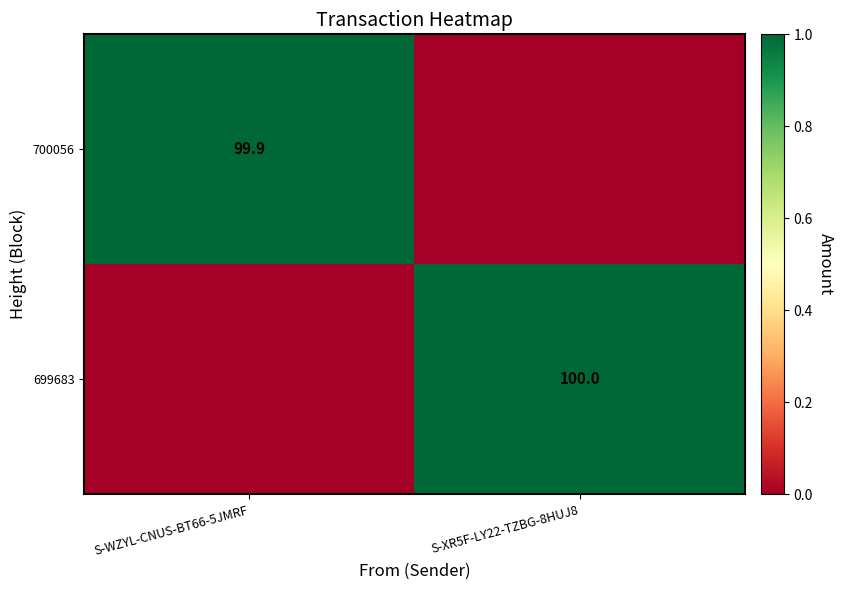

Is it true that 699683 equals 36.3 at S-XR5F-LY22-TZBG-8HUJ8?

False